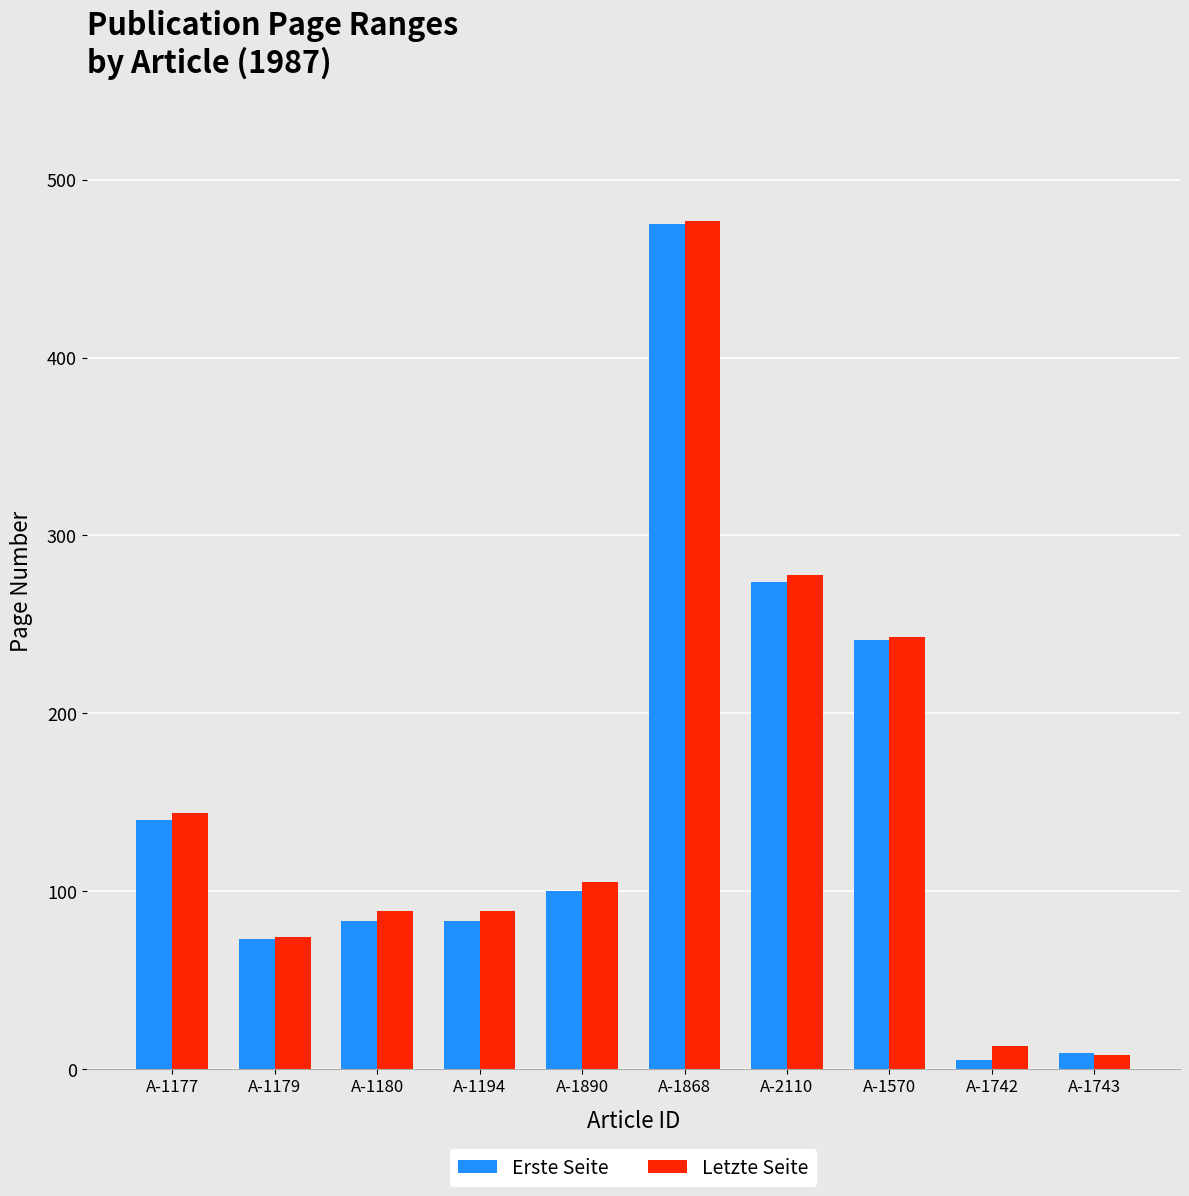

How many bars are there in total?

20